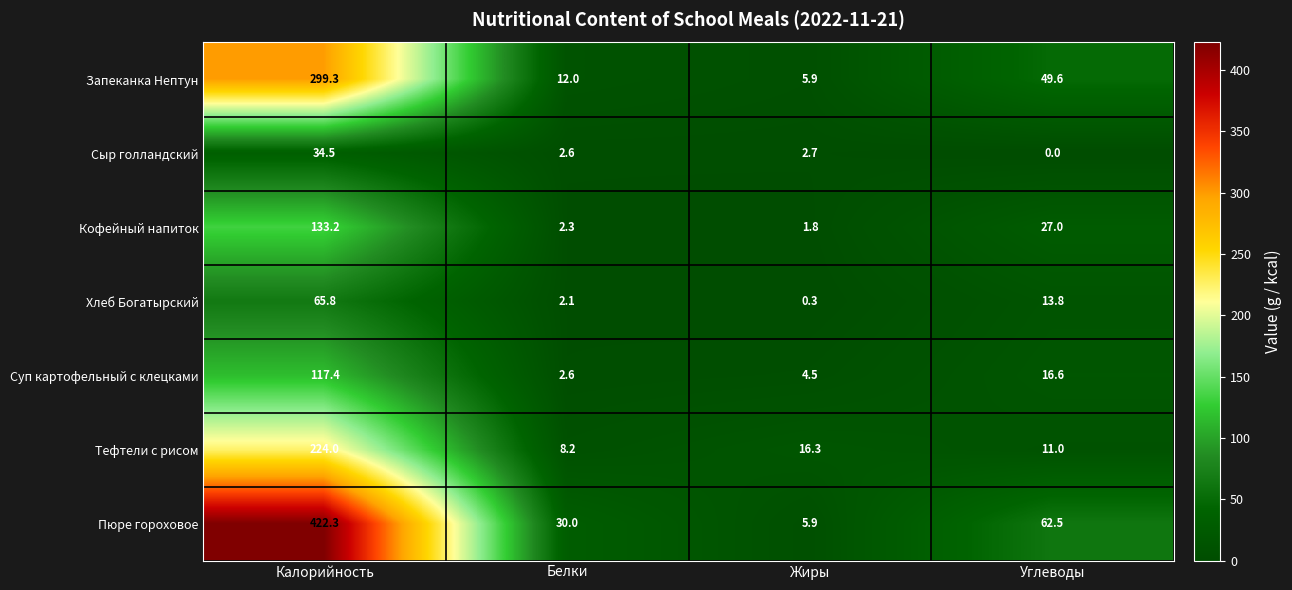

How many distinct data groups are displayed?

7